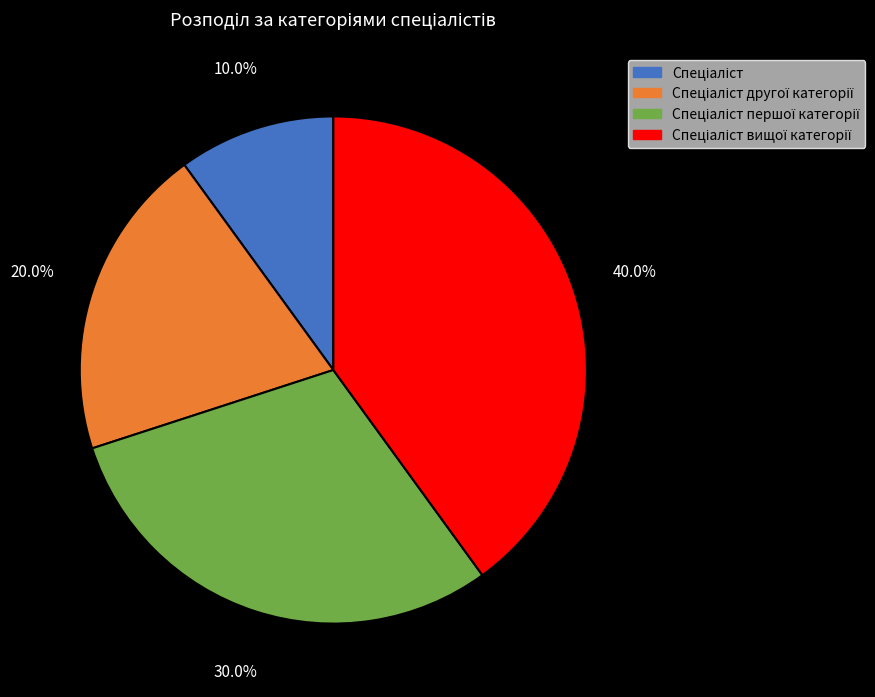

Is there a majority slice in this chart?

No